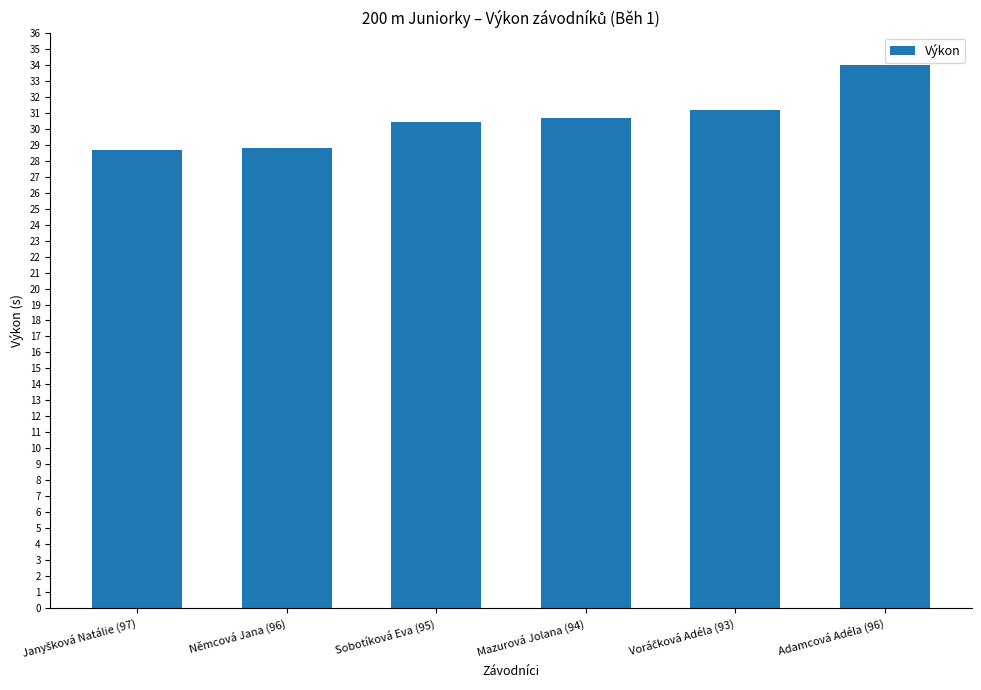

What is the difference between the second highest and second lowest values?

2.4